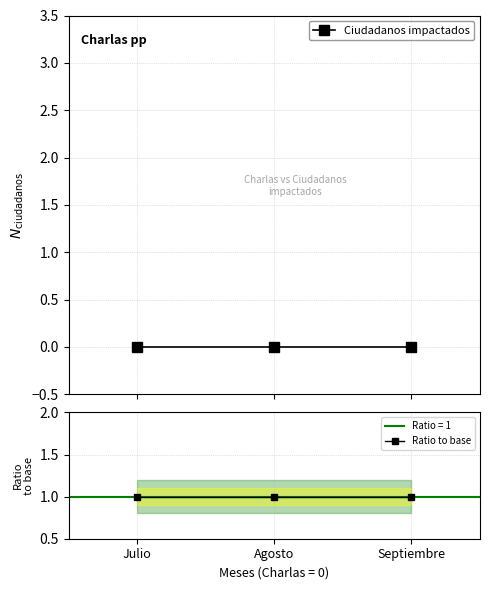

What is the total value across all series at Septiembre?

1